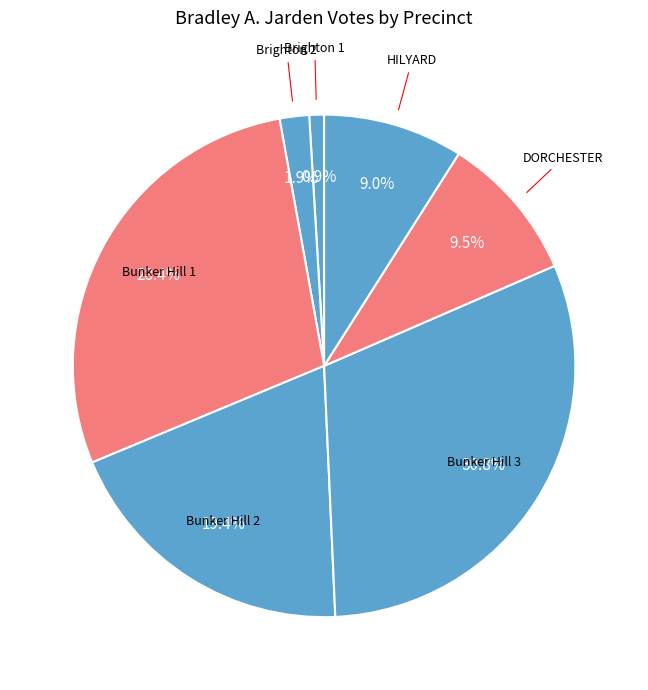

Count the number of slices in the pie.

7